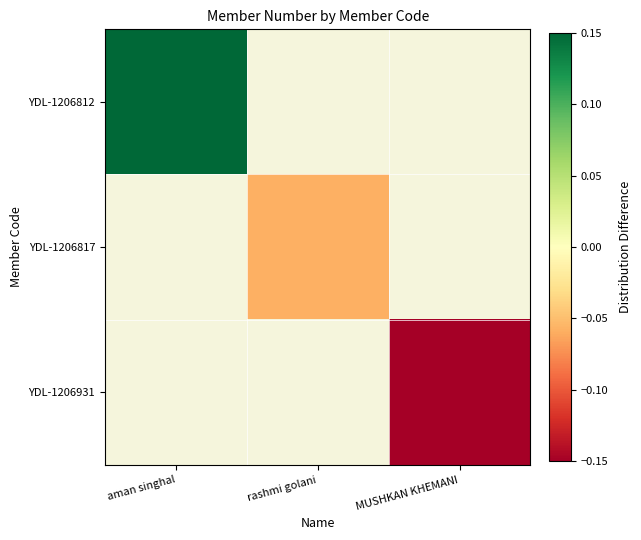

True or false: YDL-1206817 has a value of -0.0 at rashmi golani.

False